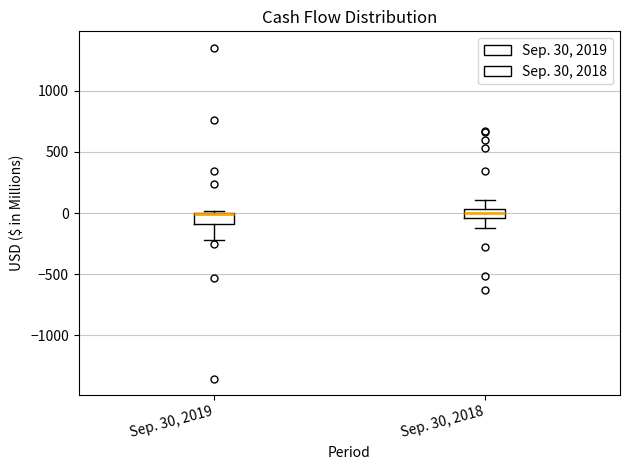

Where is the upper edge of the box for Sep. 30, 2019 on the y-axis? The values are not printed on the chart, so give them approximately, as read against the axis.

0